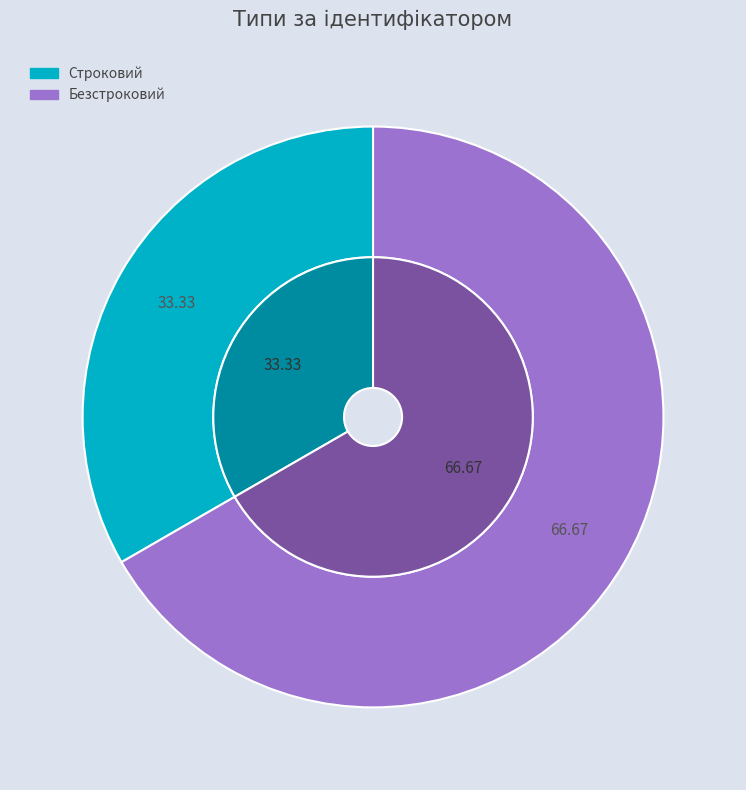

The Строковий slice represents 27% of the pie. True or false?

False